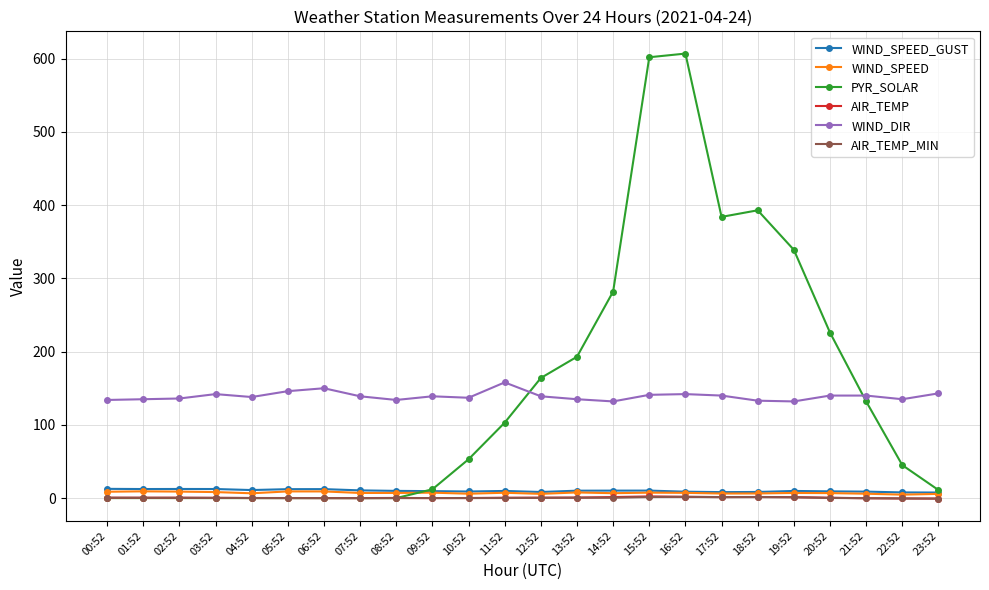

What is the label of the 2nd point from the left?

01:52